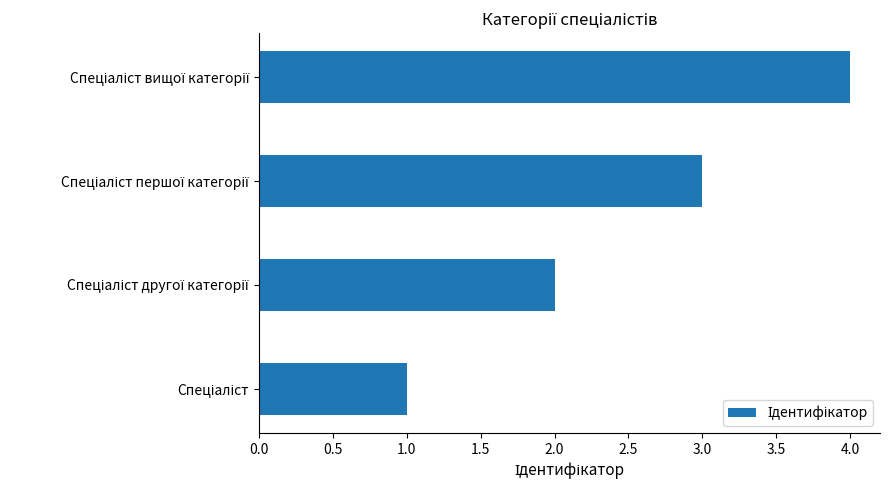

What is the sum of all values?

10